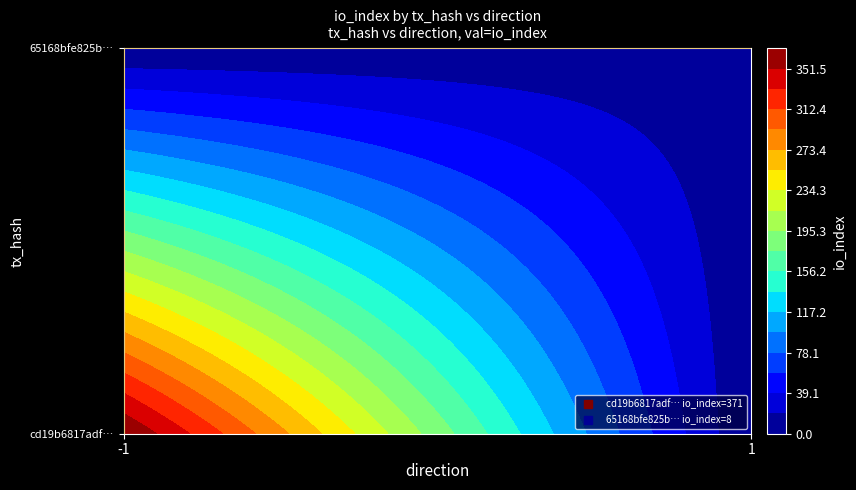

What is the difference between the maximum and minimum values in the cd19b6817adfff46e9457ecf7d95ddbcd2a2542 series?

372